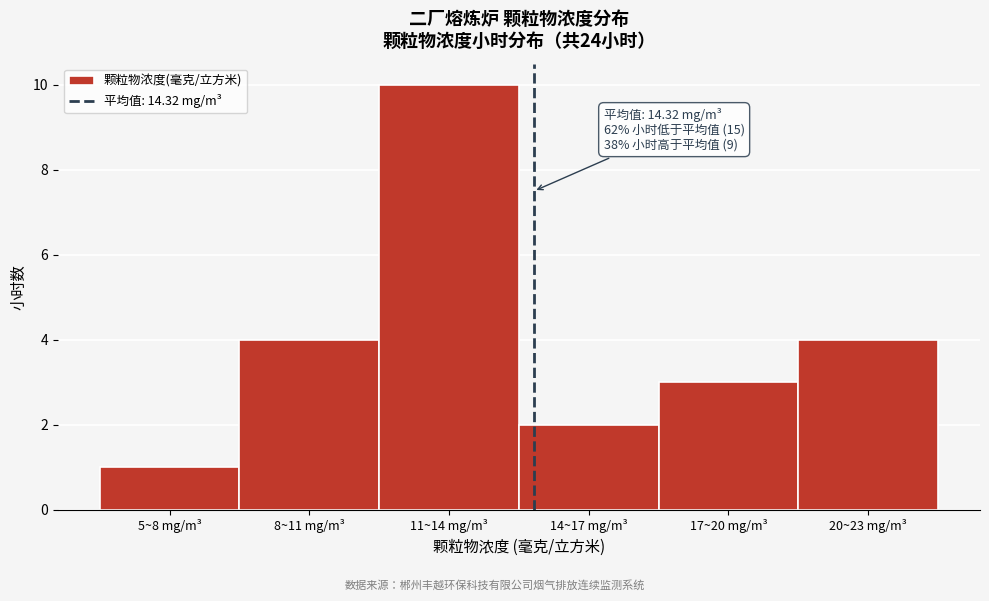

Reading left to right, extract all data points from this chart.

5~8 mg/m³=1	8~11 mg/m³=4	11~14 mg/m³=10	14~17 mg/m³=2	17~20 mg/m³=3	20~23 mg/m³=4